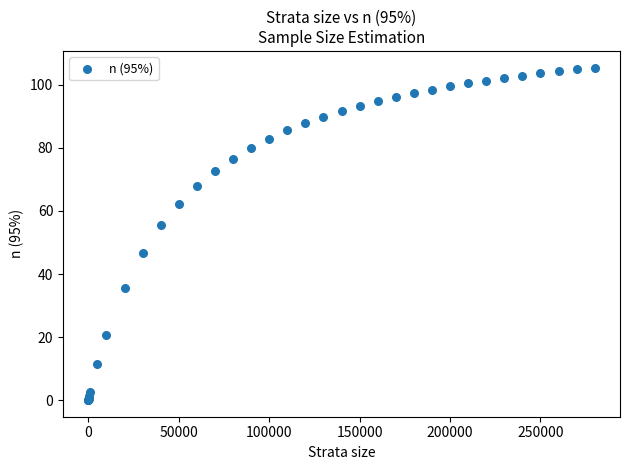

What Y value in the scatter plot is closest to 52?

55.4